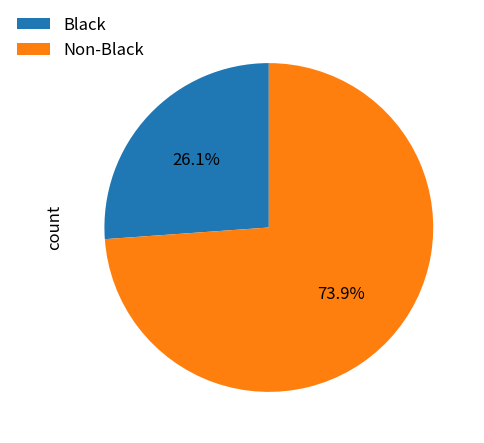

How many slices are in this pie chart?

2